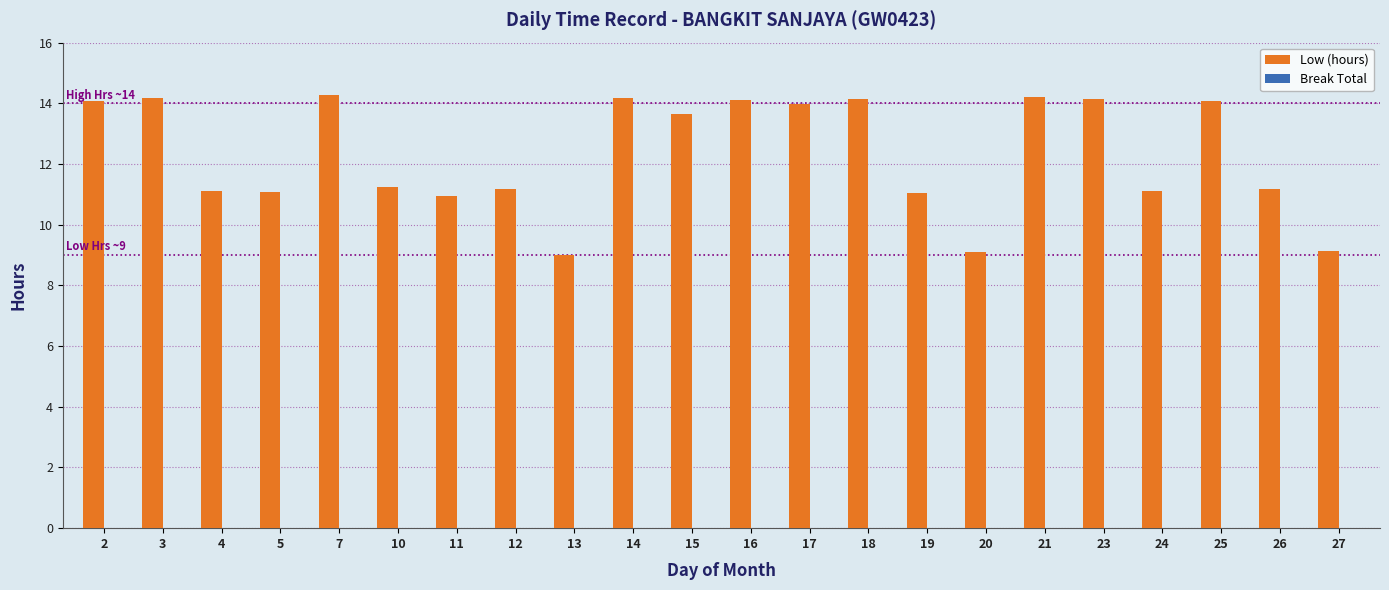

What is the ratio of the value at 5 to the value at 10?

1.0